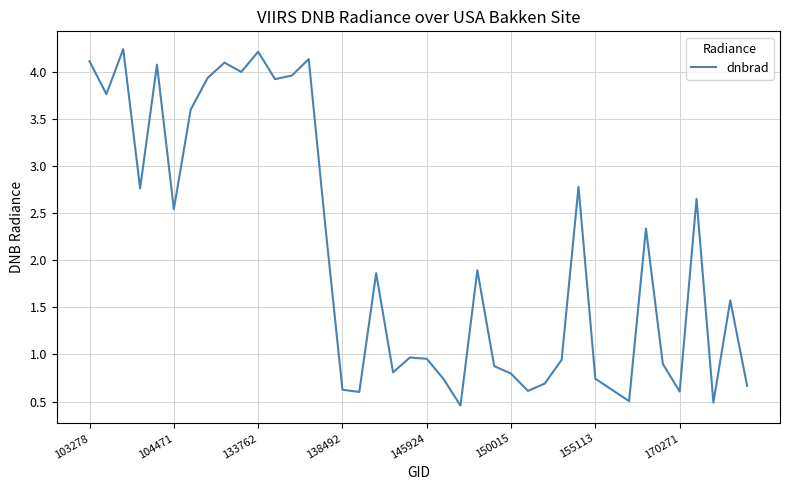

What is the difference between the maximum and minimum values?

3.8